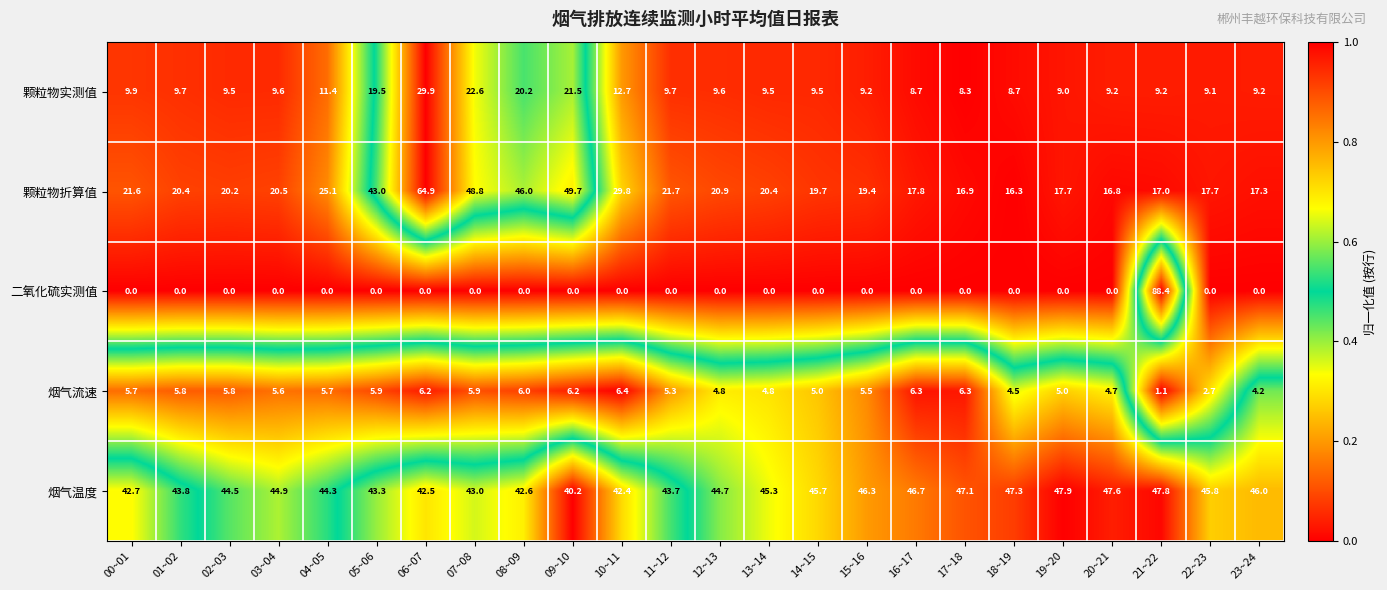

What is the difference between the 颗粒物实测值 values at 08~09 and 22~23?

11.1